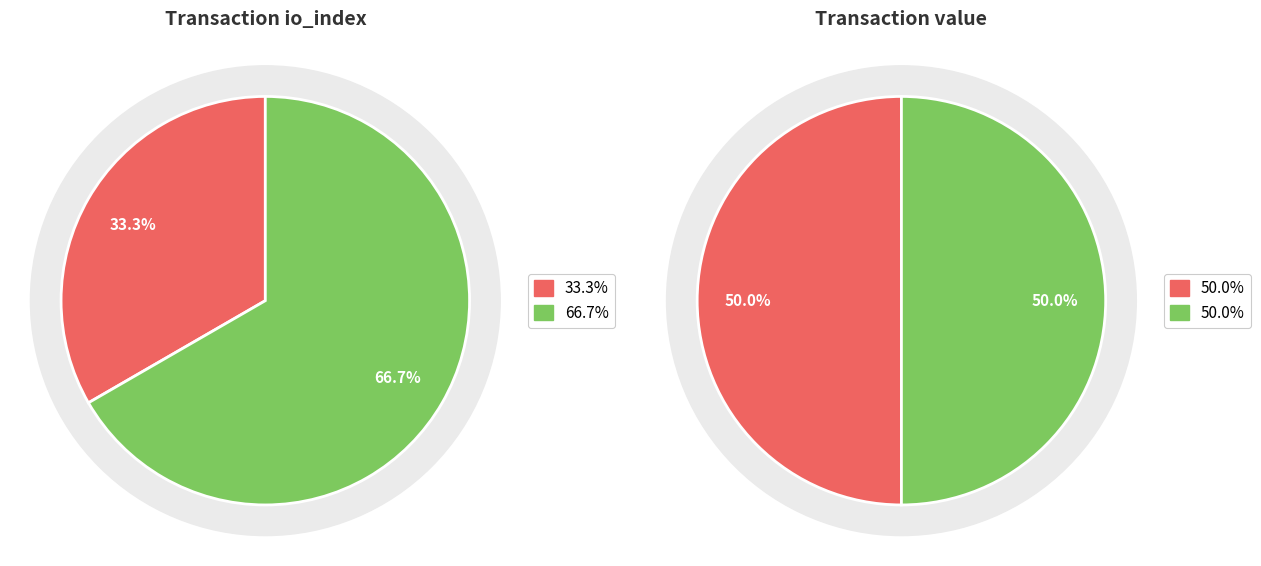

To the nearest percent, what portion does direction=1 (io_index=2) represent?

67%